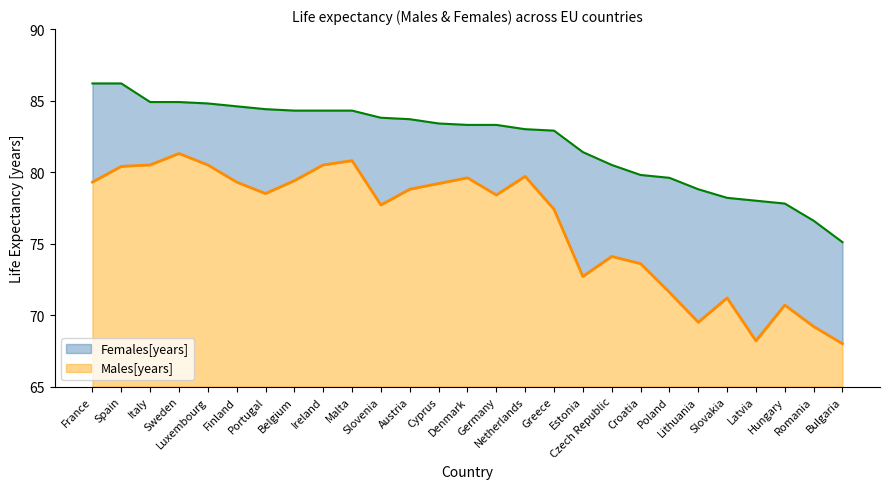

The value of Males[years] at Germany is 78.4. True or false?

True